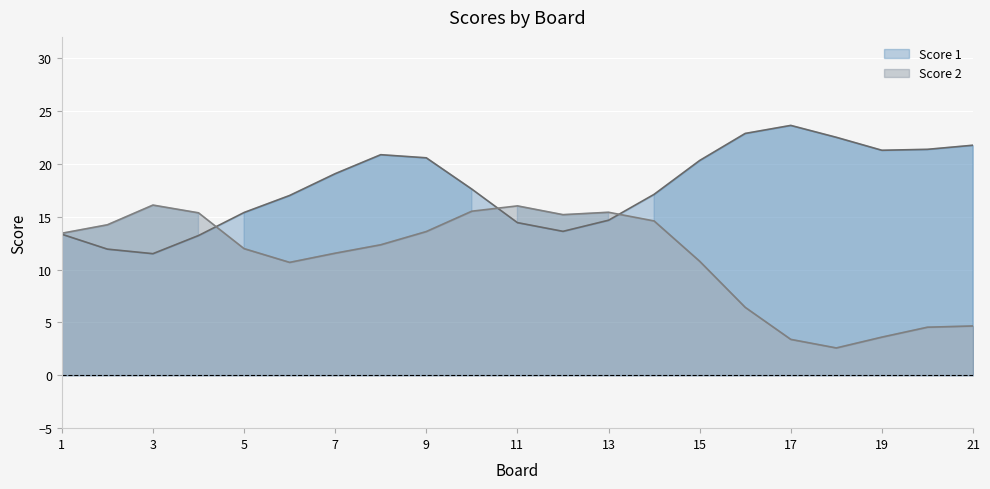

The value of Score 2 at 1 is 13.4. True or false?

True